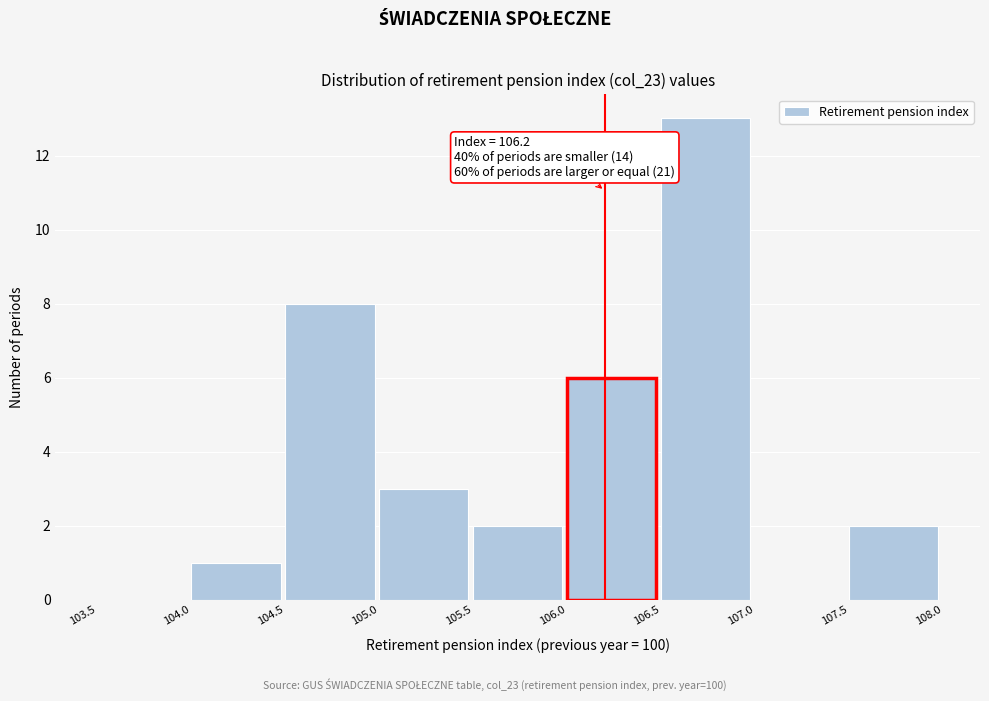

Over which range of the x-axis is the bar tallest?

106.5 to 107.0